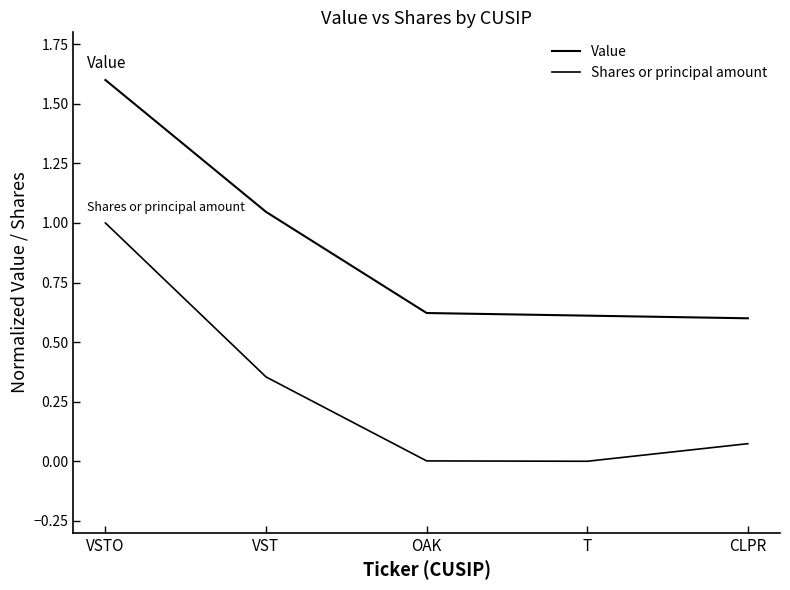

True or false: Value and Shares or principal amount cross at least once.

False